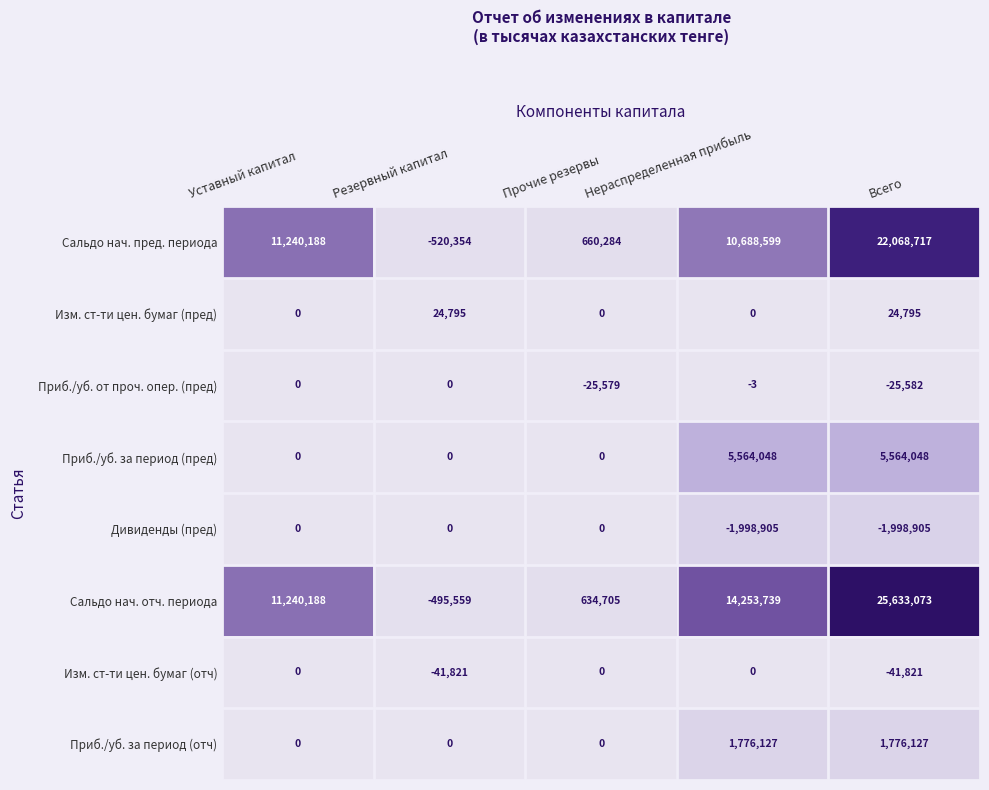

At which category is the sum across all series the highest?

Всего